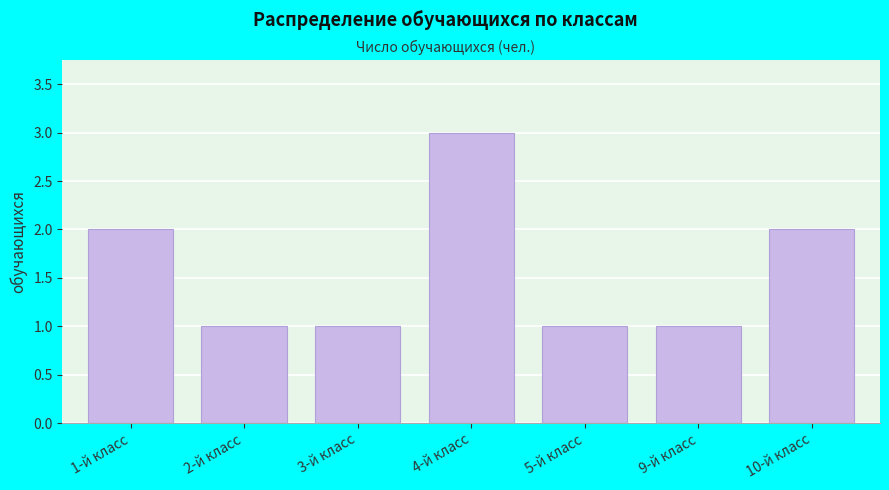

Reading right to left, transcribe all the data shown in this chart.

10-й класс=2	9-й класс=1	5-й класс=1	4-й класс=3	3-й класс=1	2-й класс=1	1-й класс=2